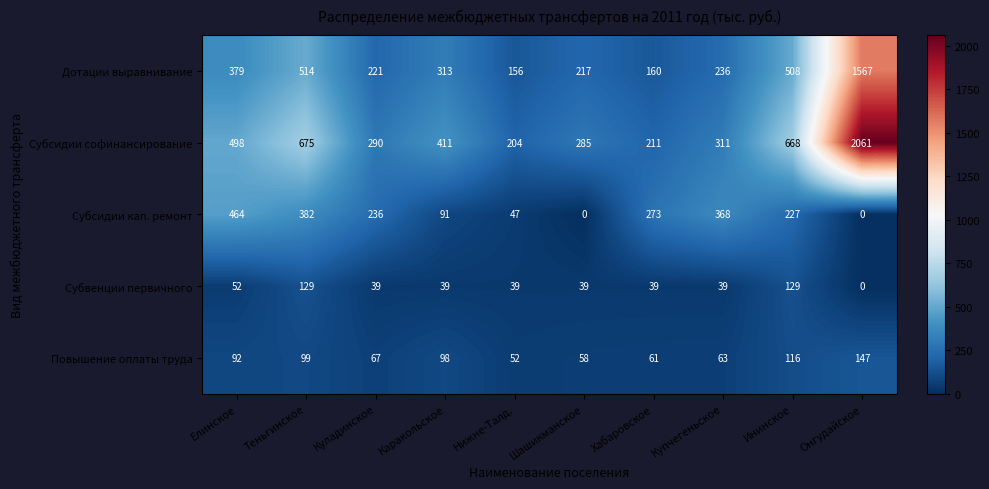

Where is Субвенции первичного nearest to the value 64?

Елинское